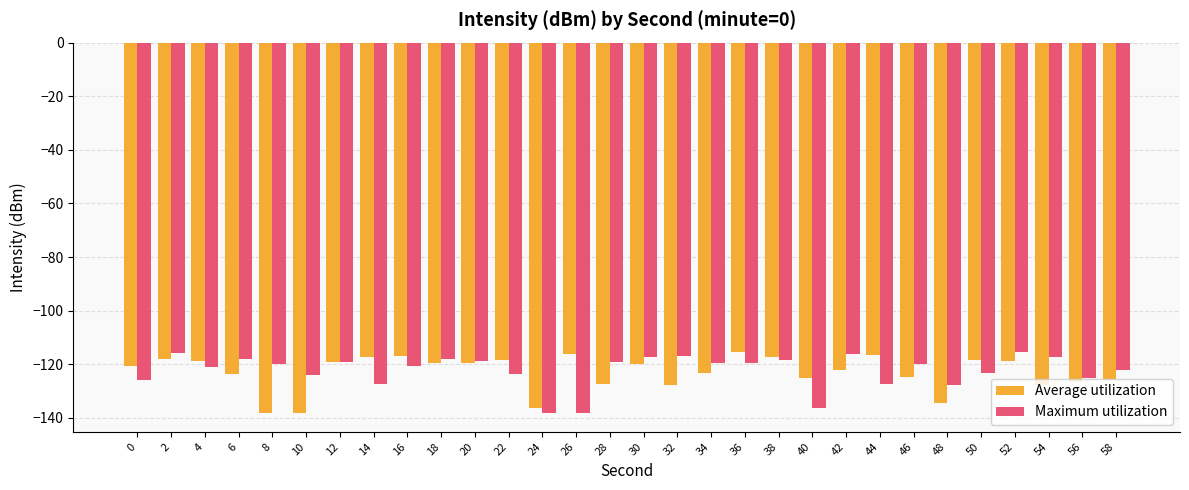

What is the lowest value of the Average utilization series?

-138.3